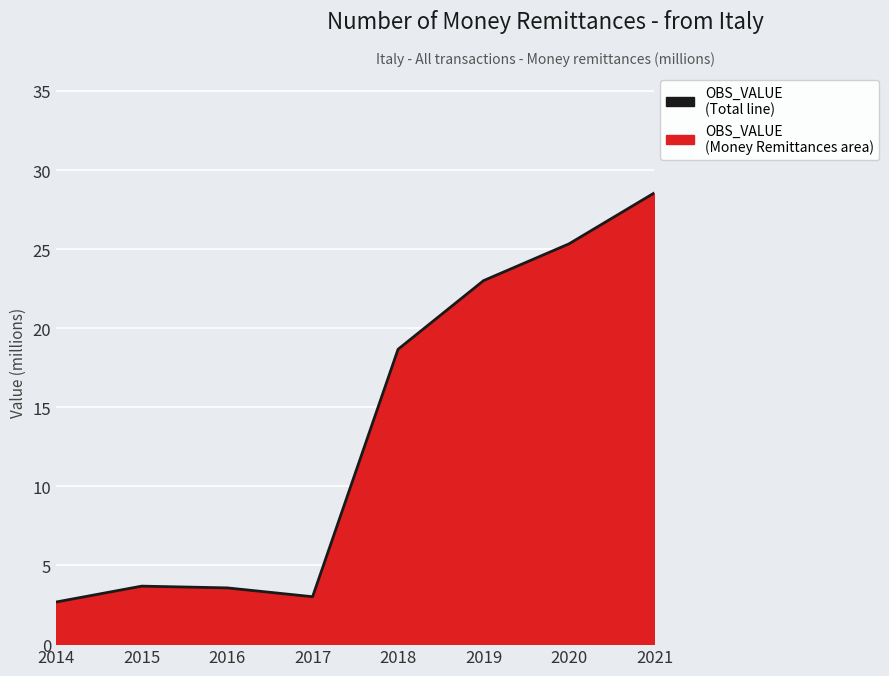

Where is the first local minimum?

2017